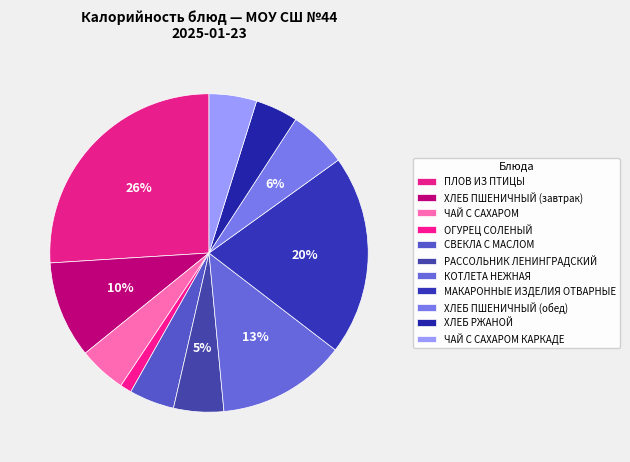

True or false: ЧАЙ С САХАРОМ accounts for 1% of the total.

False